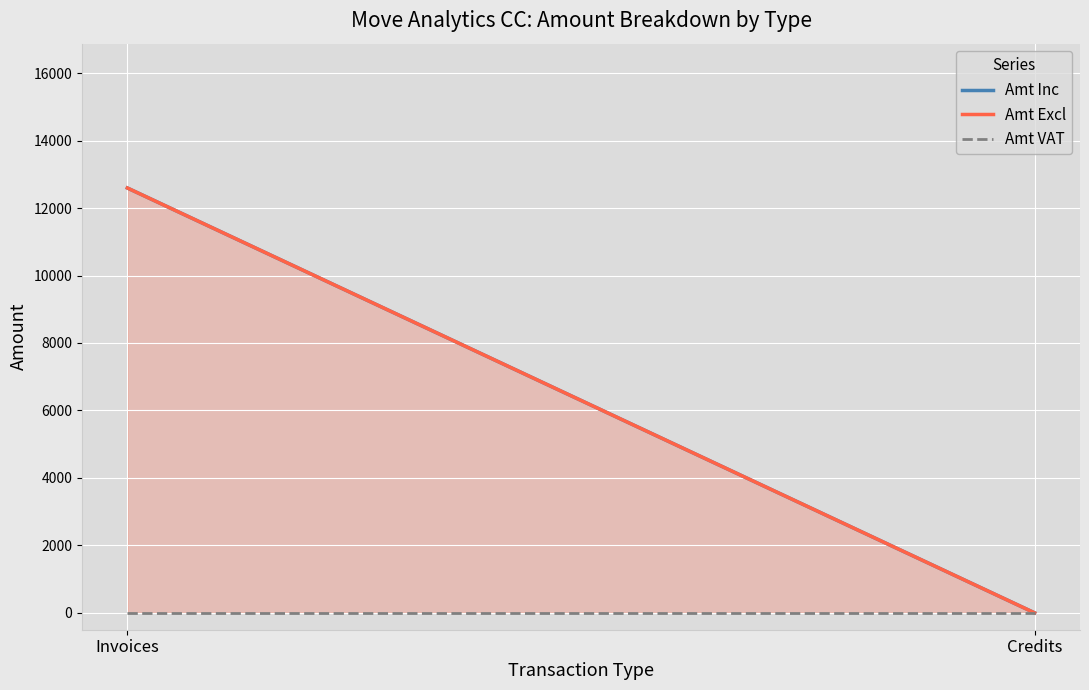

Rank the series at Credits from highest to lowest value.

Amt Inc, Amt Excl, Amt VAT